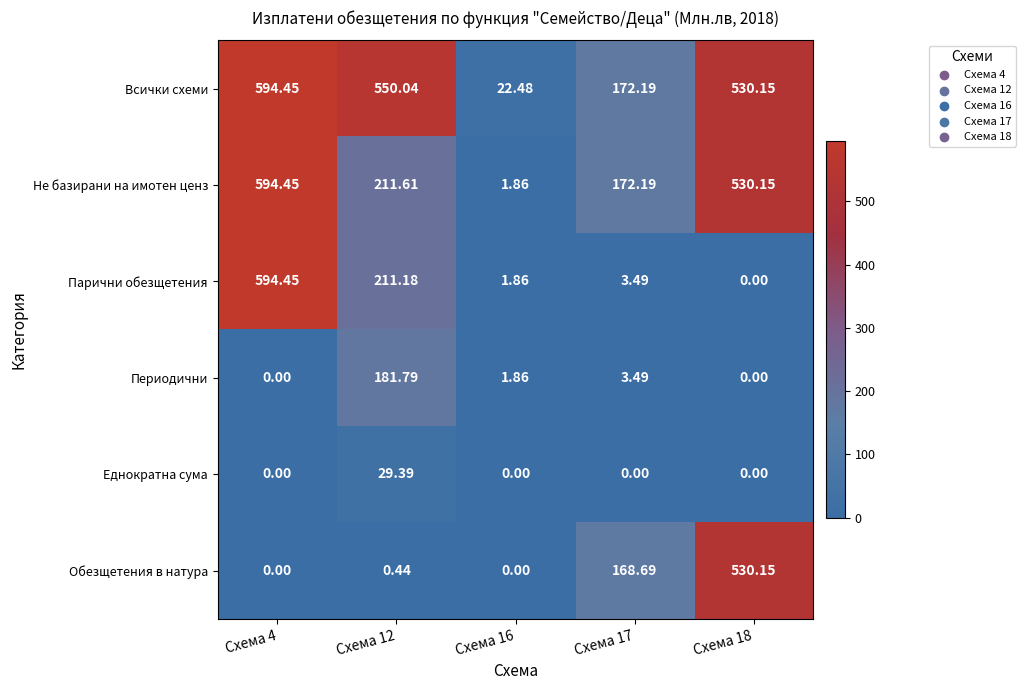

Which series has the largest total across all categories?

Всички схеми